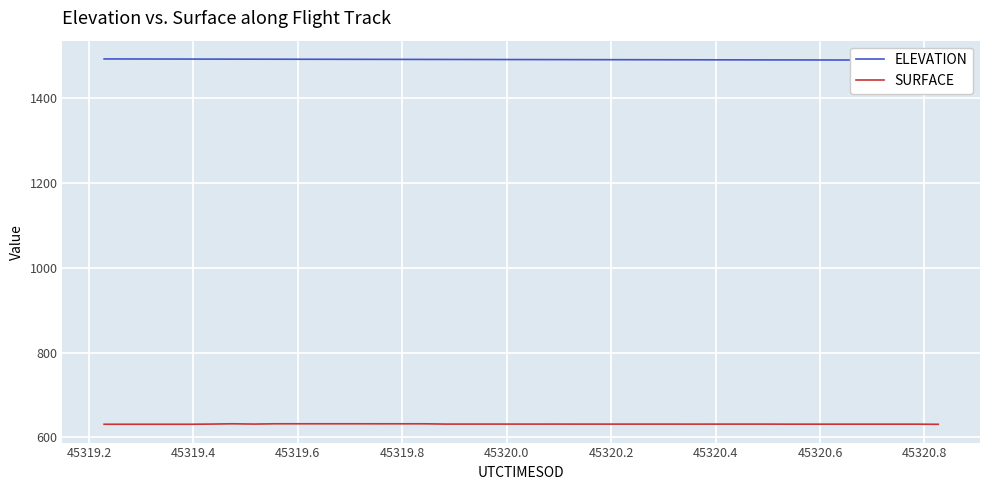

Reading left to right, extract all data points from this chart.

ELEVATION: 1491.7	1491.6	1491.5	1491.4	1491.4	1491.3	1491.2	1491.1	1491.1	1491.0	1490.9	1490.8	1490.8	1490.7	1490.6	1490.5	1490.5	1490.4	1490.3	1490.2	1490.2	1490.1	1490.0	1490.0	1489.9	1489.8	1489.7	1489.7	1489.6	1489.5	1489.5	1489.4	1489.3	1489.3	1489.2	1489.1	1489.1	1489.0	1488.9	1488.9
SURFACE: 631.0	631.0	631.0	631.0	631.0	631.4	632.1	631.4	632.1	632.1	632.1	632.1	632.1	632.0	632.1	632.0	631.4	631.4	631.4	631.4	631.4	631.4	631.4	631.4	631.3	631.3	631.3	631.3	631.3	631.4	631.4	631.3	631.2	631.2	631.2	631.2	631.2	631.2	631.2	630.9